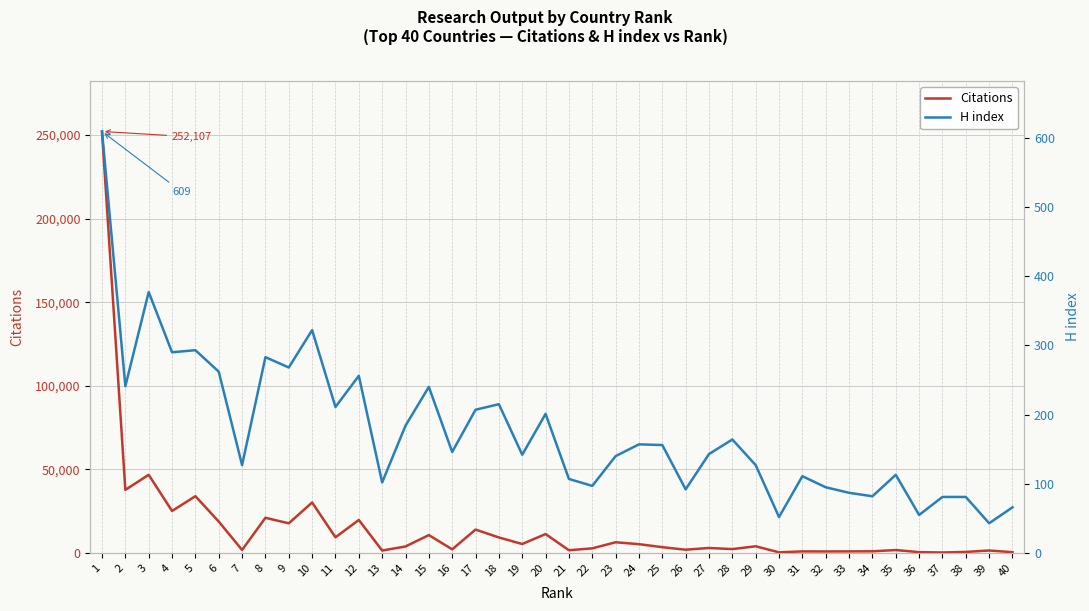

Which category has the highest value across all series?

1